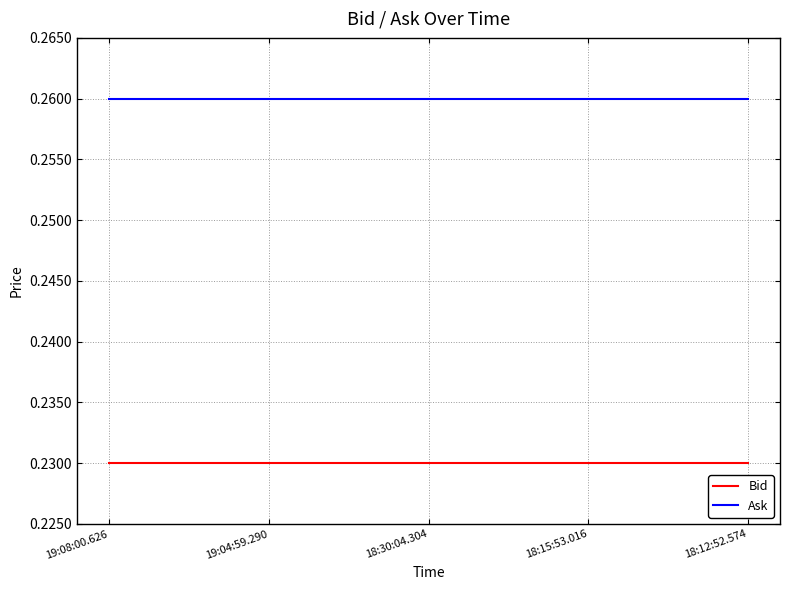

True or false: Bid and Ask cross at least once.

False